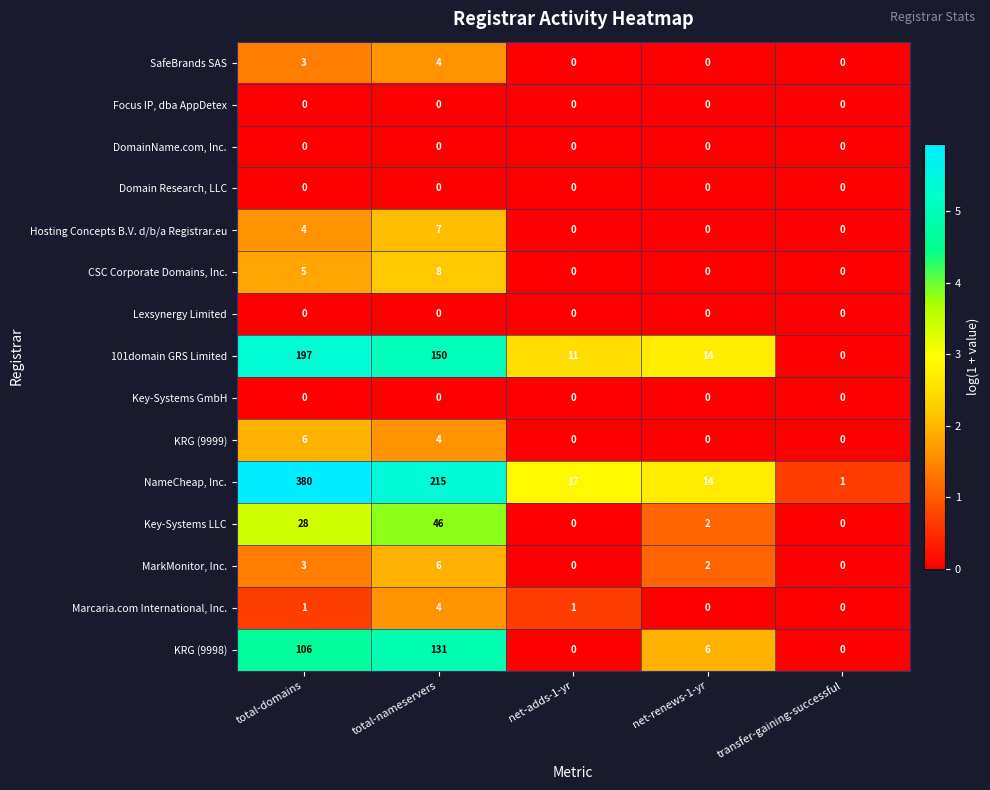

At which label does KRG (9998) reach its peak?

total-nameservers